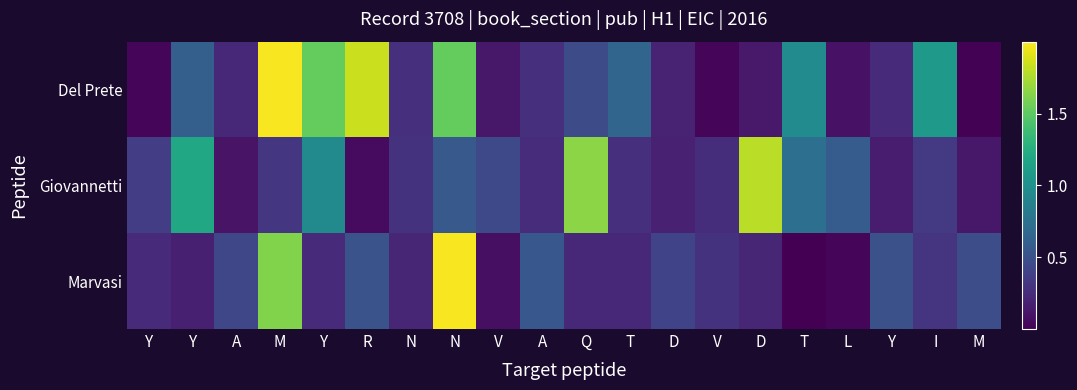

Which series has the widest spread of values?

Marvasi